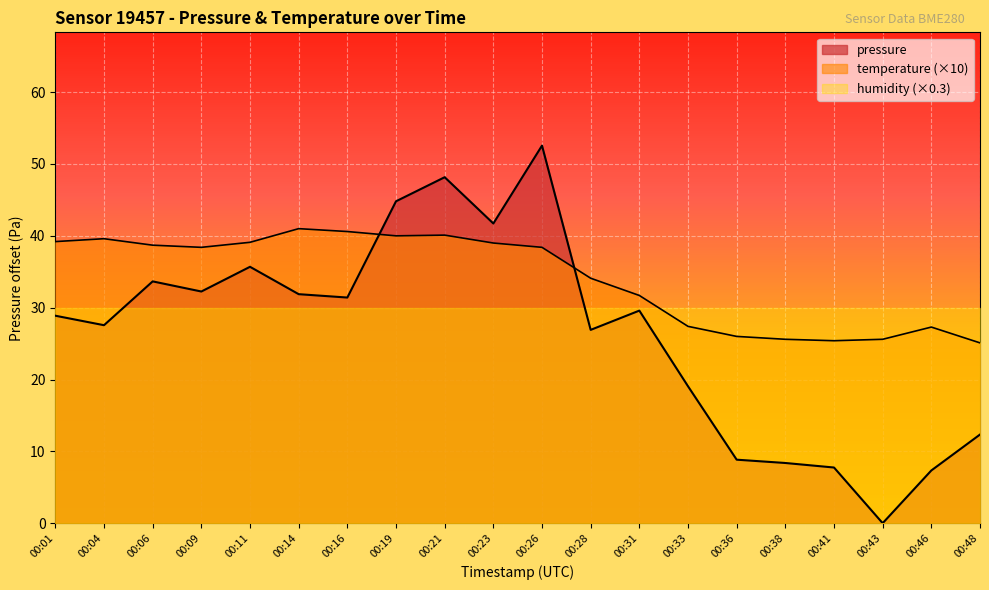

What is the approximate value of temperature at 00:26?

38.4